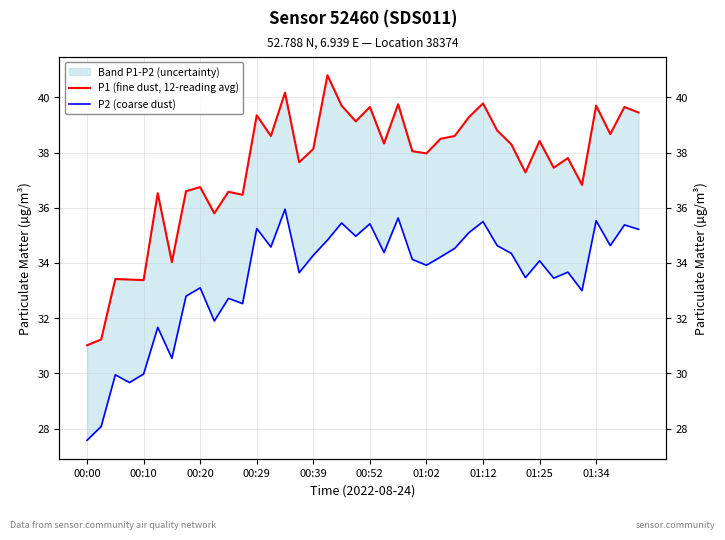

Is this an area chart (filled region under the line)?

No